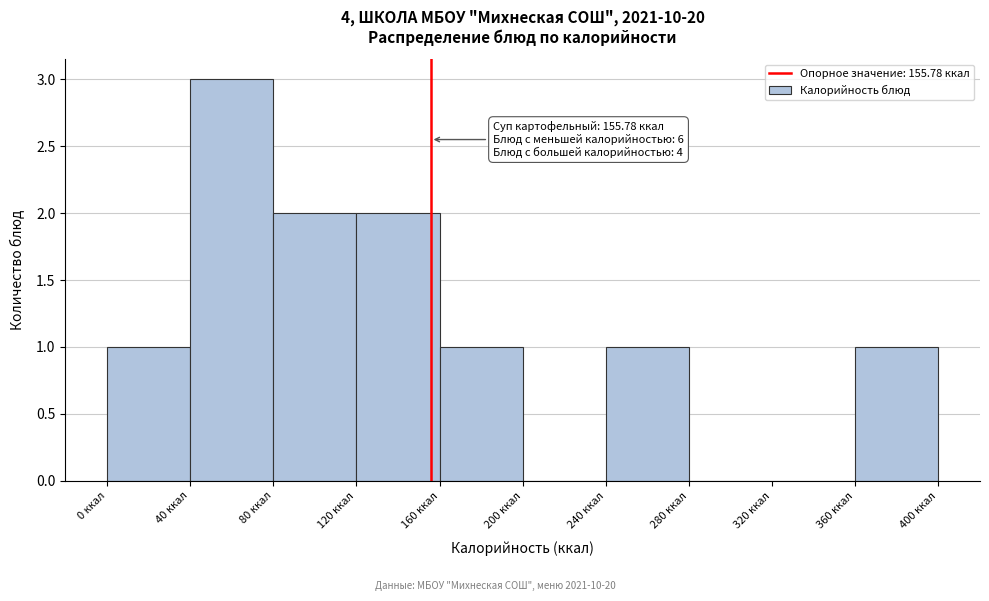

Over which range of the x-axis is the bar tallest?

40 to 80